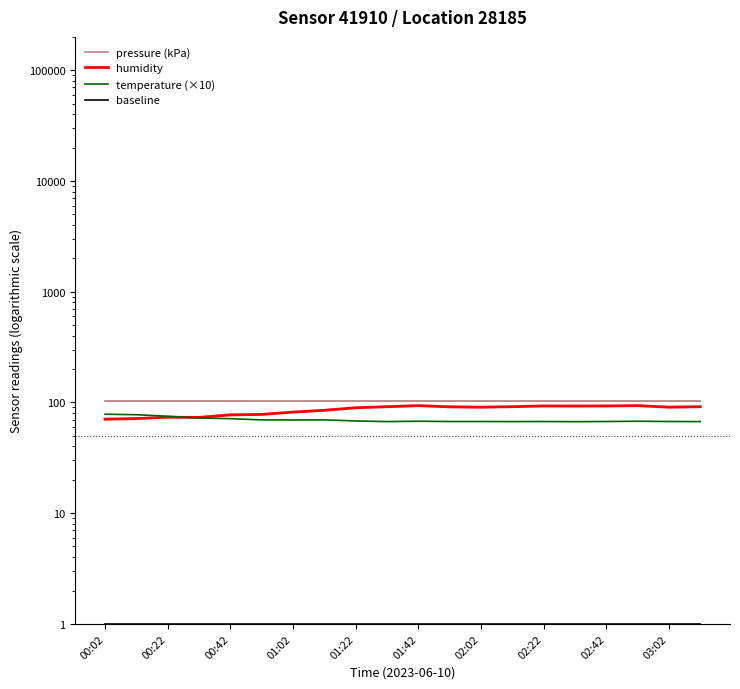

Between 01:22 and 00:42, which is larger?

01:22